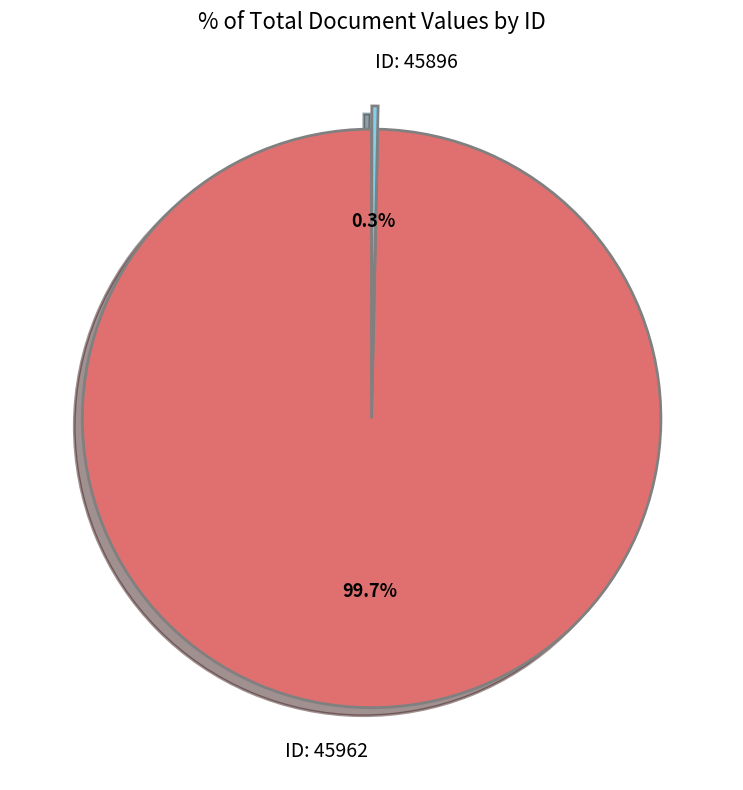

To the nearest percent, what is the average slice percentage?

50%